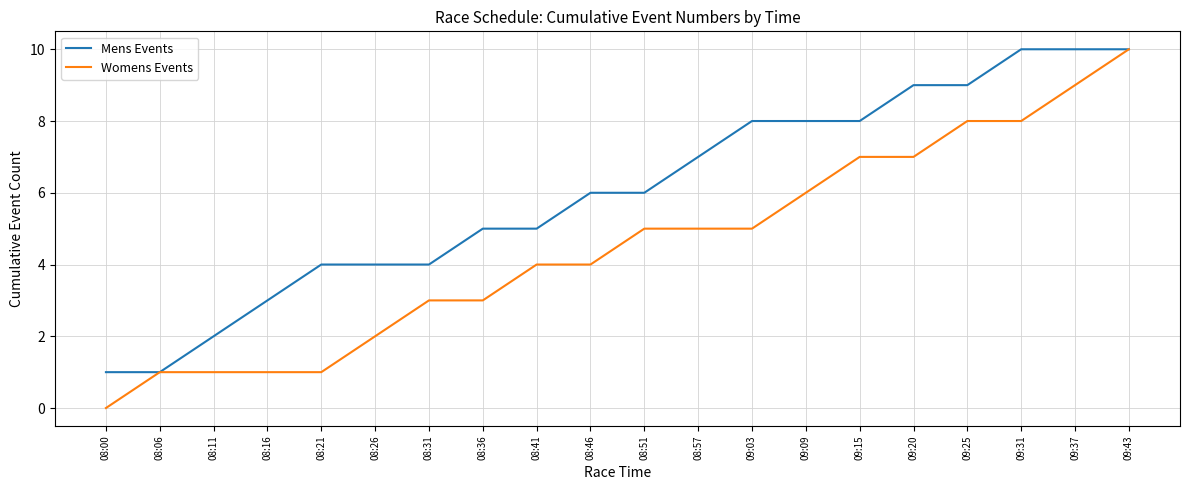

Rank the series at 09:37 from lowest to highest value.

Womens Events, Mens Events